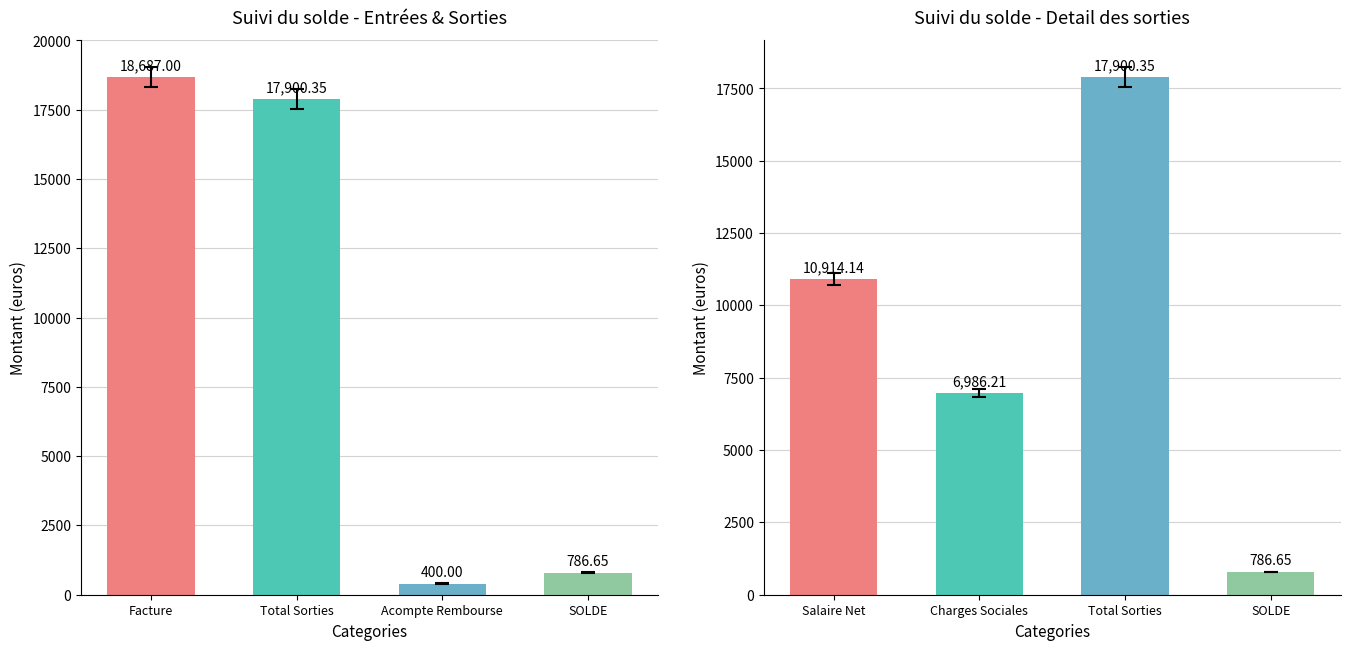

True or false: Sorties has a value of 31279.0 at Facture.

False